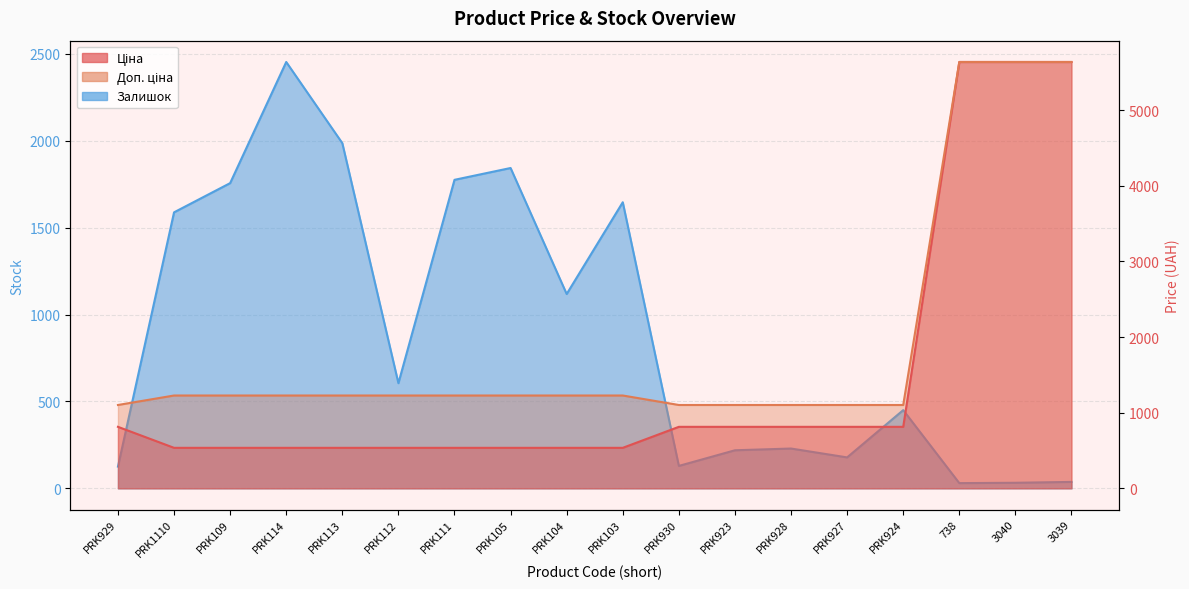

Rank the series at PRK928 from lowest to highest value.

Залишок, Ціна, Доп. ціна